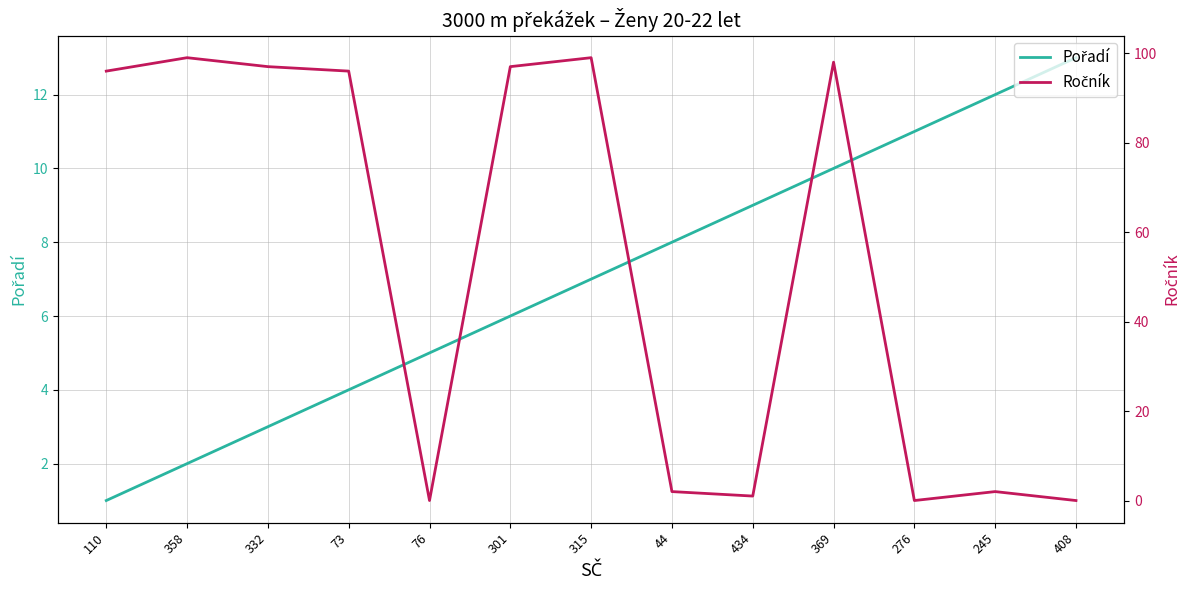

True or false: Ročník and Pořadí cross at least once.

True